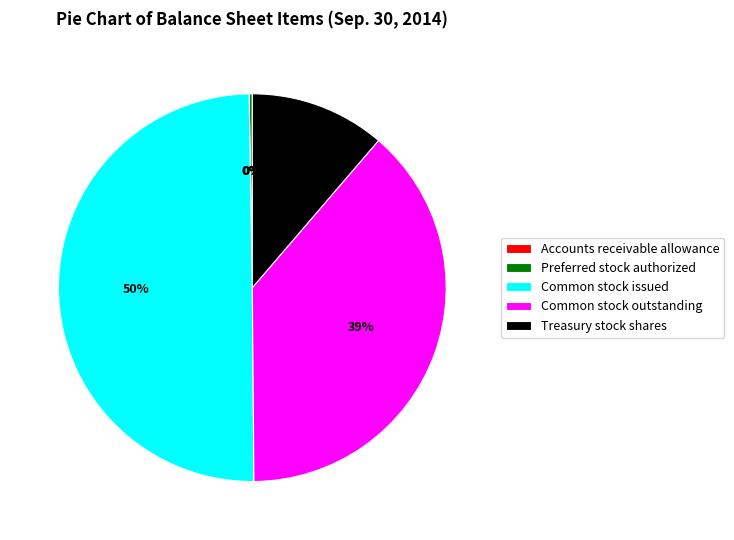

Which has a higher value, Common stock outstanding or Common stock issued?

Common stock issued